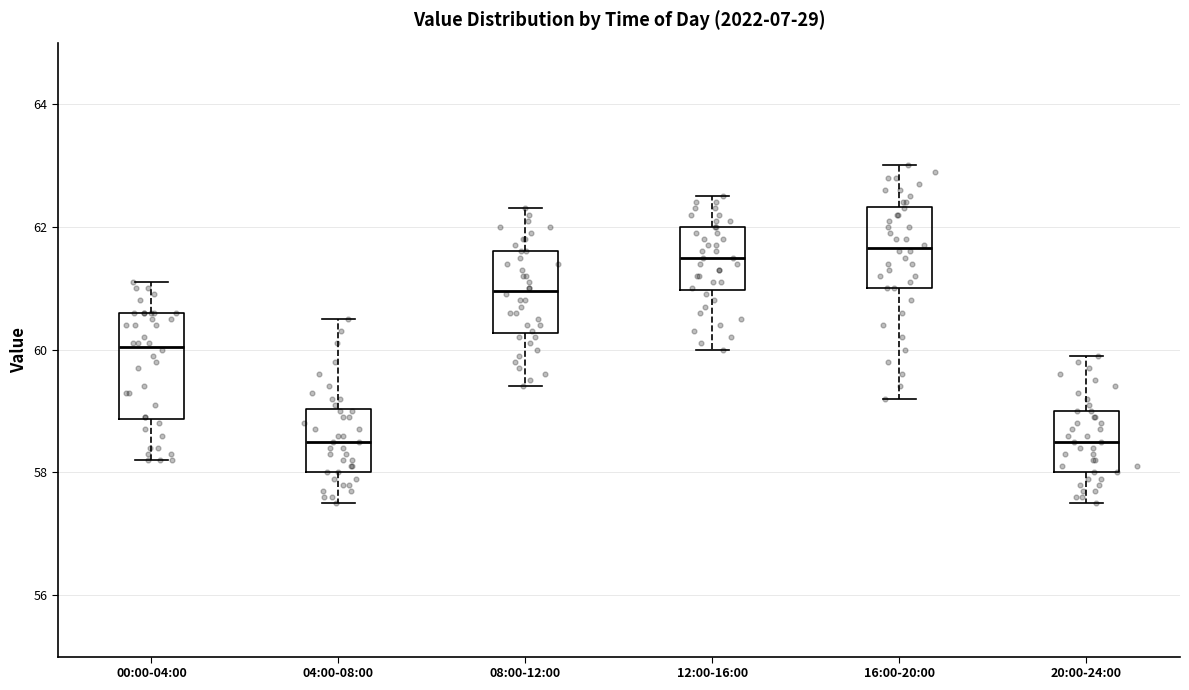

Reading left to right, read every box against the y-axis: the position of its median line, the range the box covers, and the ends of its whiskers. The values are not printed on the chart, so give them approximately, as read against the axis.

00:00-04:00: median 60.0, box 58.8 to 60.6, whiskers 58.2 to 61.2
04:00-08:00: median 58.6, box 58.0 to 59.0, whiskers 57.6 to 60.6
08:00-12:00: median 61.0, box 60.2 to 61.6, whiskers 59.4 to 62.4
12:00-16:00: median 61.6, box 61.0 to 62.0, whiskers 60.0 to 62.6
16:00-20:00: median 61.6, box 61.0 to 62.4, whiskers 59.2 to 63.0
20:00-24:00: median 58.6, box 58.0 to 59.0, whiskers 57.6 to 60.0